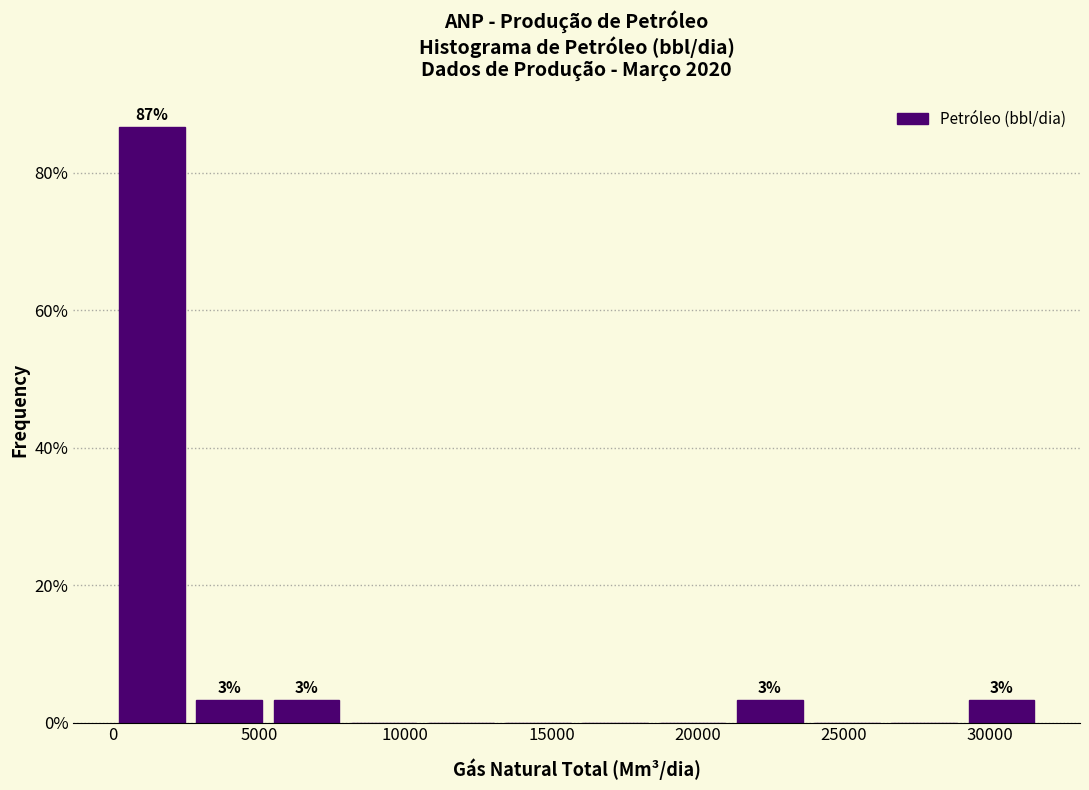

Over which range of the x-axis is the bar tallest?

0 to 2500